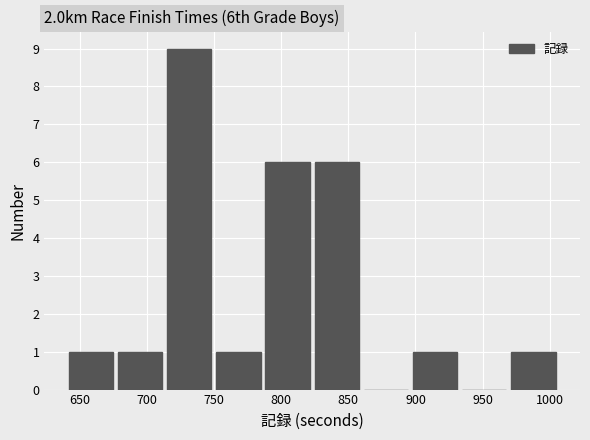

Over which range of the x-axis is the bar tallest?

715 to 750